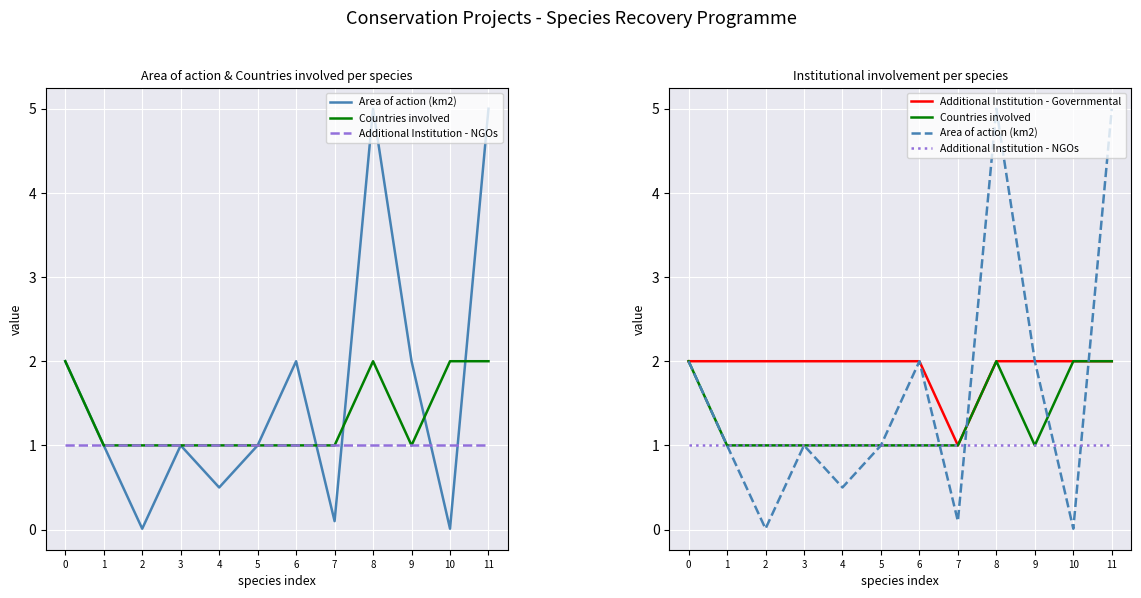

What is the difference between the maximum and minimum values in the Area of action (km2) series?

5.0